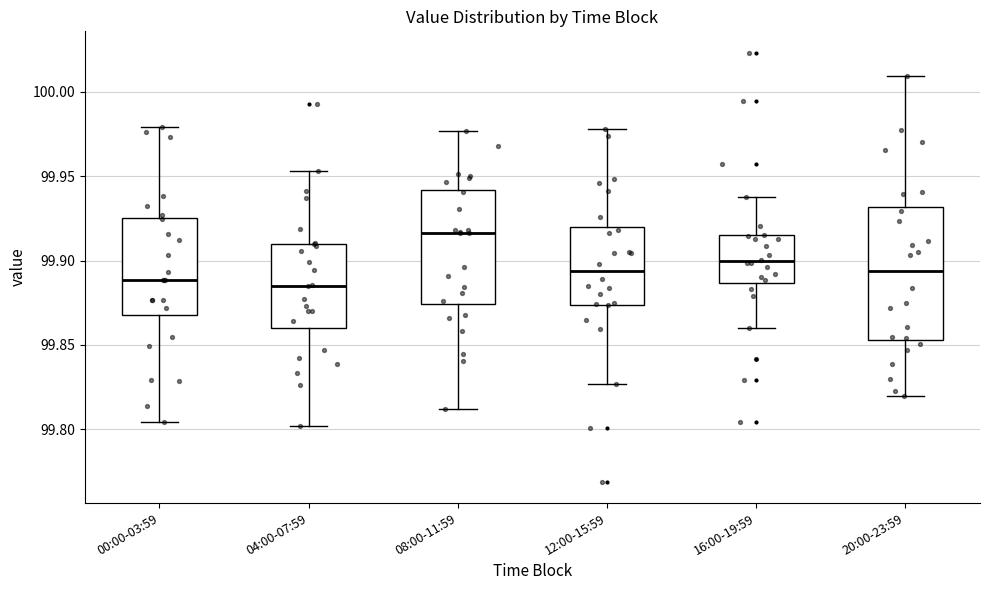

Where does the lower whisker of the box for 12:00-15:59 end on the y-axis? The values are not printed on the chart, so give them approximately, as read against the axis.

99.825